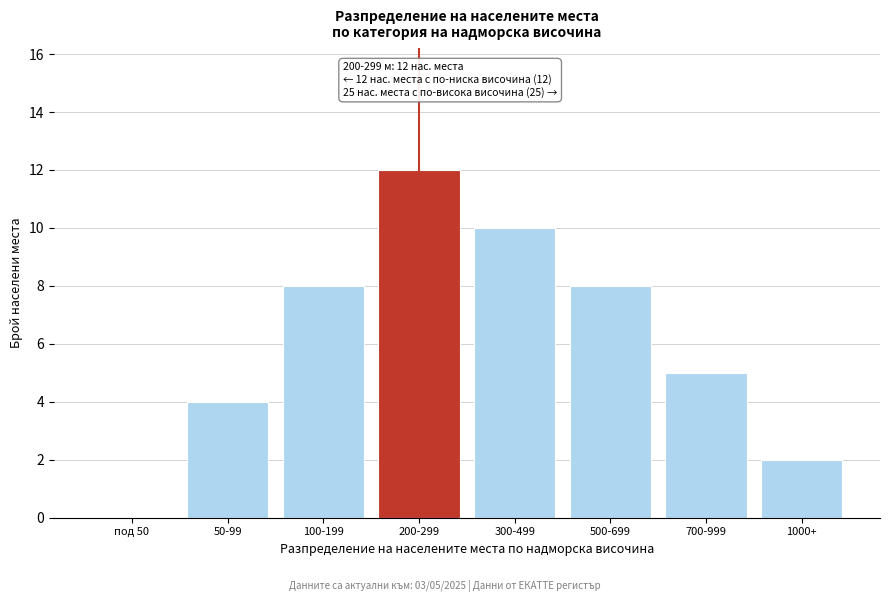

Reading left to right, extract all data points from this chart.

под 50=0	50-99=4	100-199=8	200-299=12	300-499=10	500-699=8	700-999=5	1000+=2